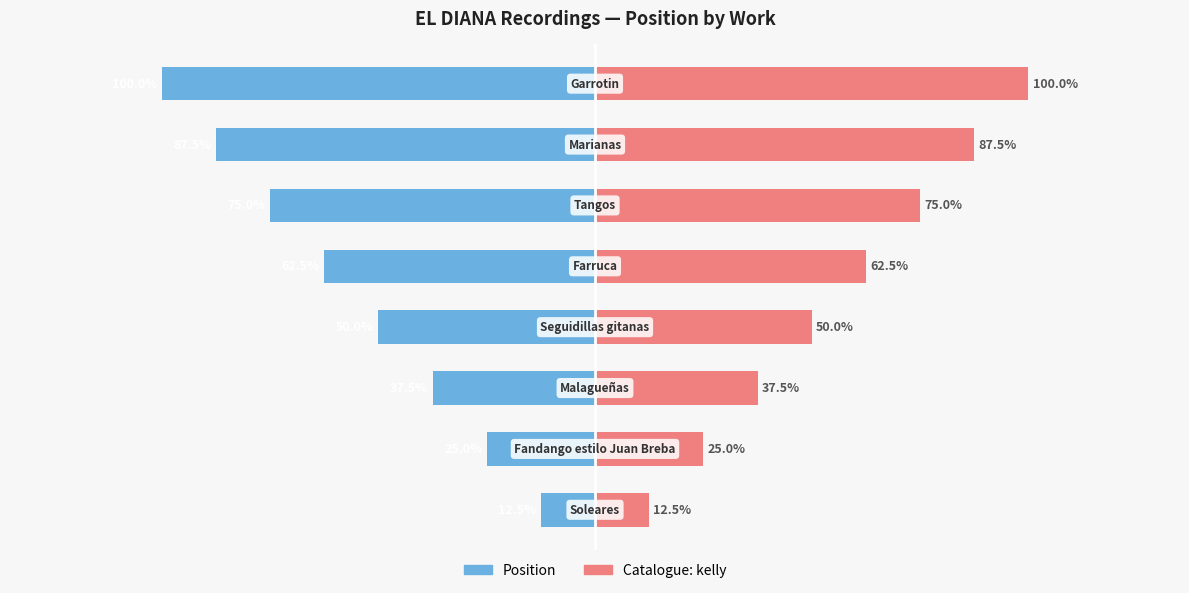

How many bars are there in total?

16